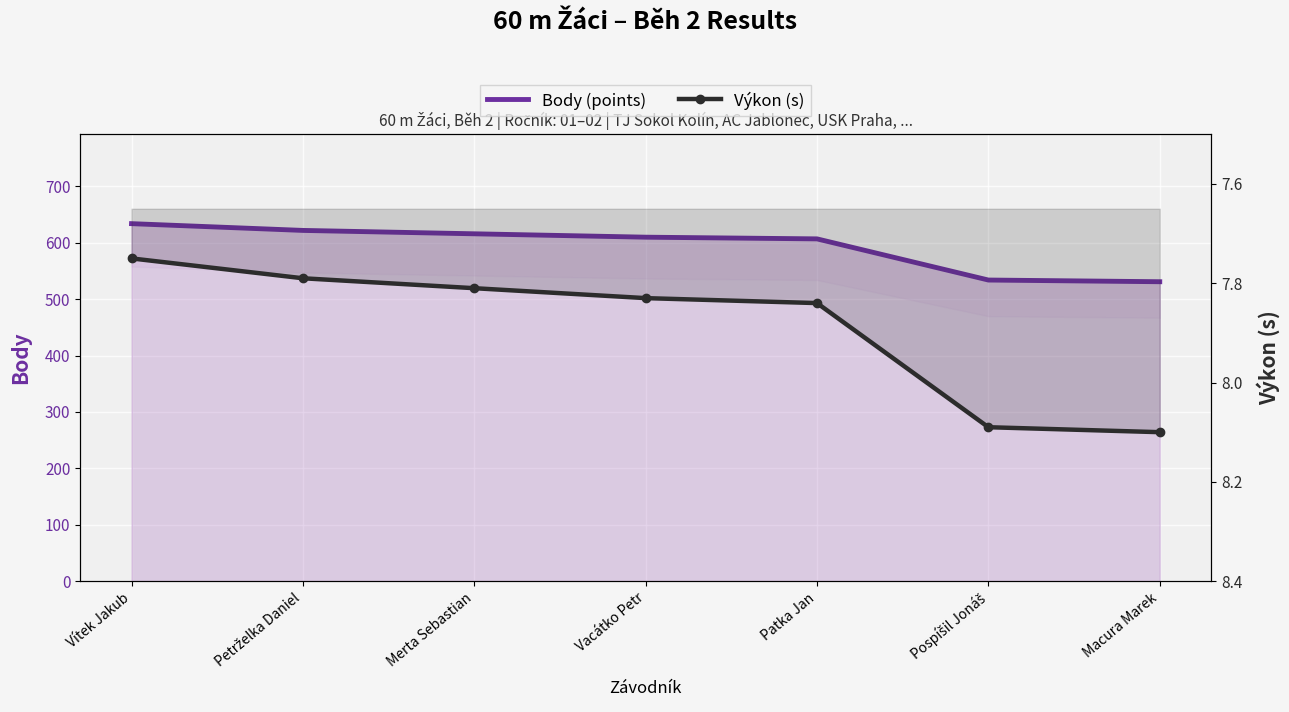

How many distinct data groups are displayed?

2